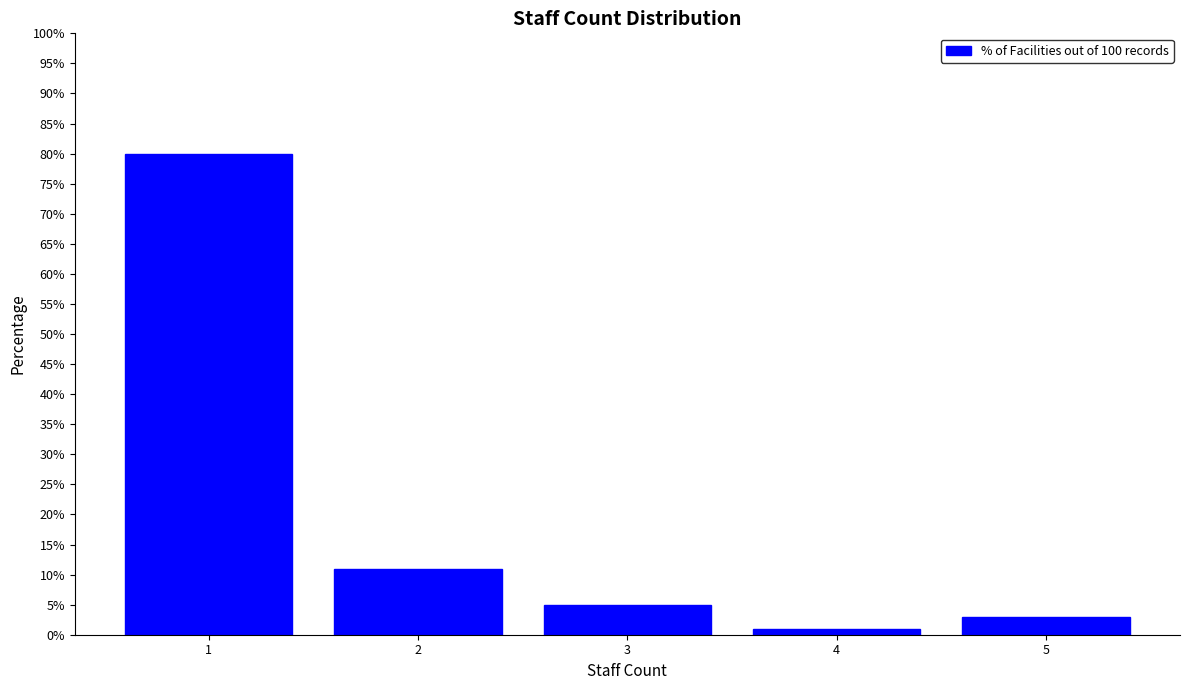

Reading right to left, extract all data points from this chart.

3	1	5	11	80